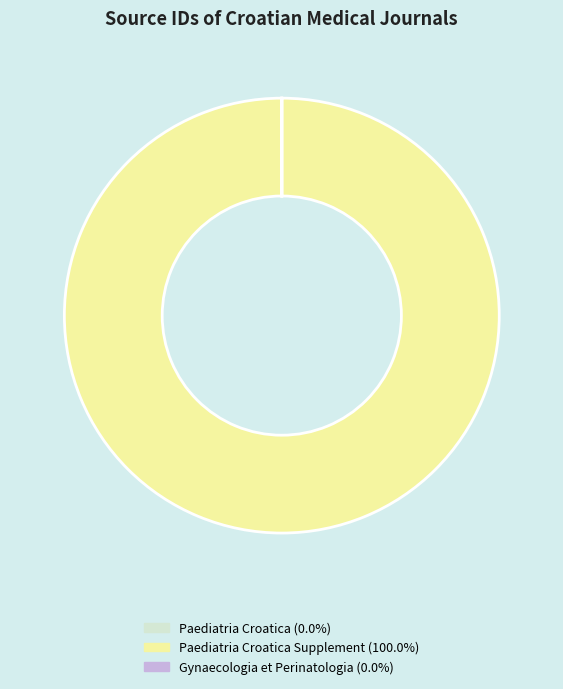

Is there any slice that represents more than half of the pie?

Yes